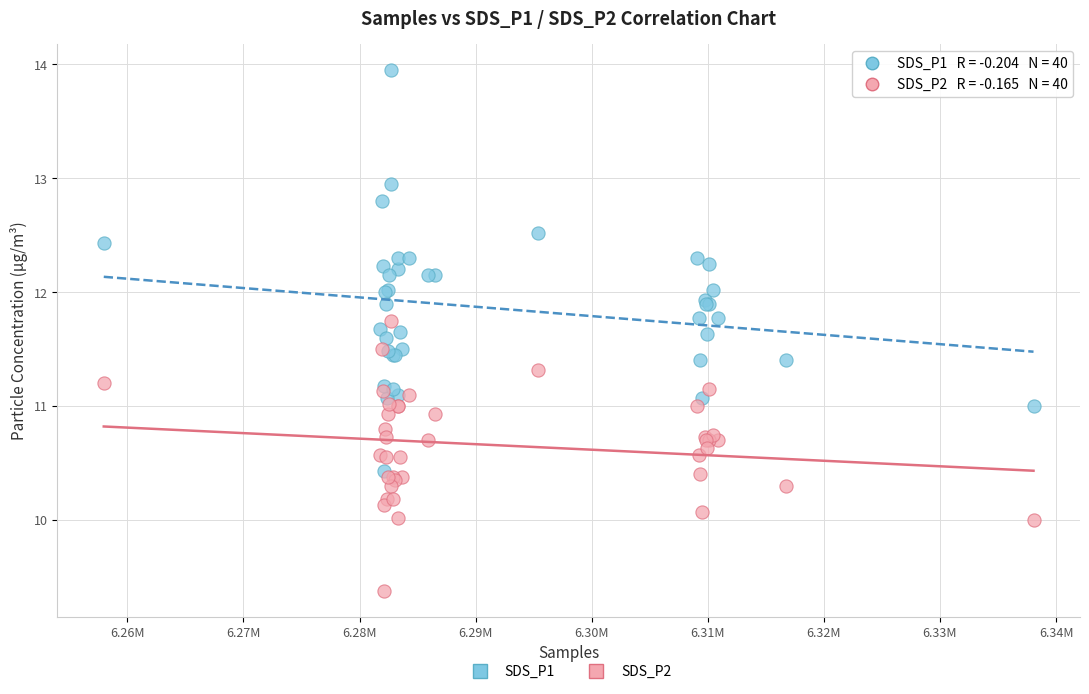

What are all the series names shown in the legend?

SDS_P1, SDS_P2